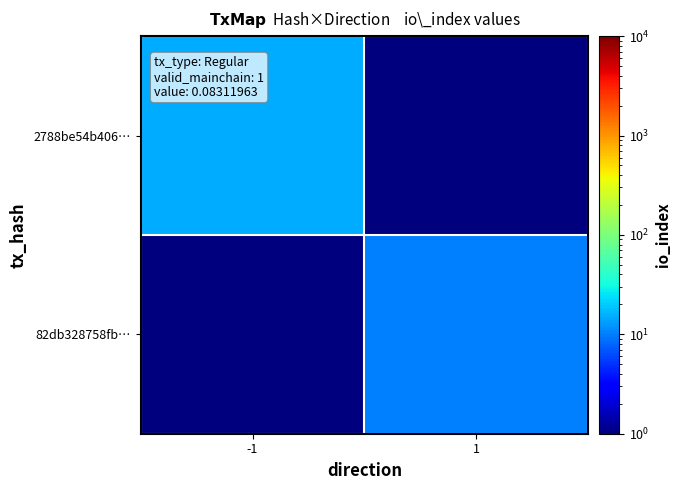

Reading left to right, transcribe all the data shown in this chart.

2788be54b406…: -1=15.0	1=0.5
82db328758fb…: -1=0.5	1=10.0